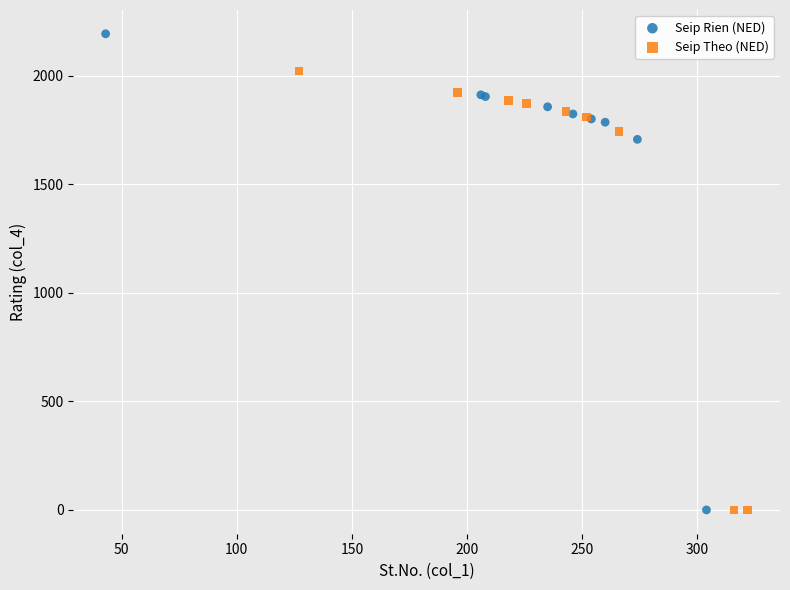

Which series contains the highest Y value?

Seip Rien (NED)